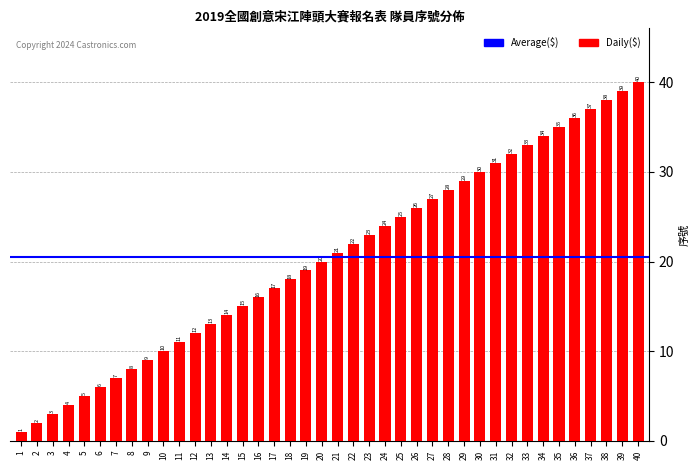

Approximately how many times larger is the value at 3 compared to 30?

0.1